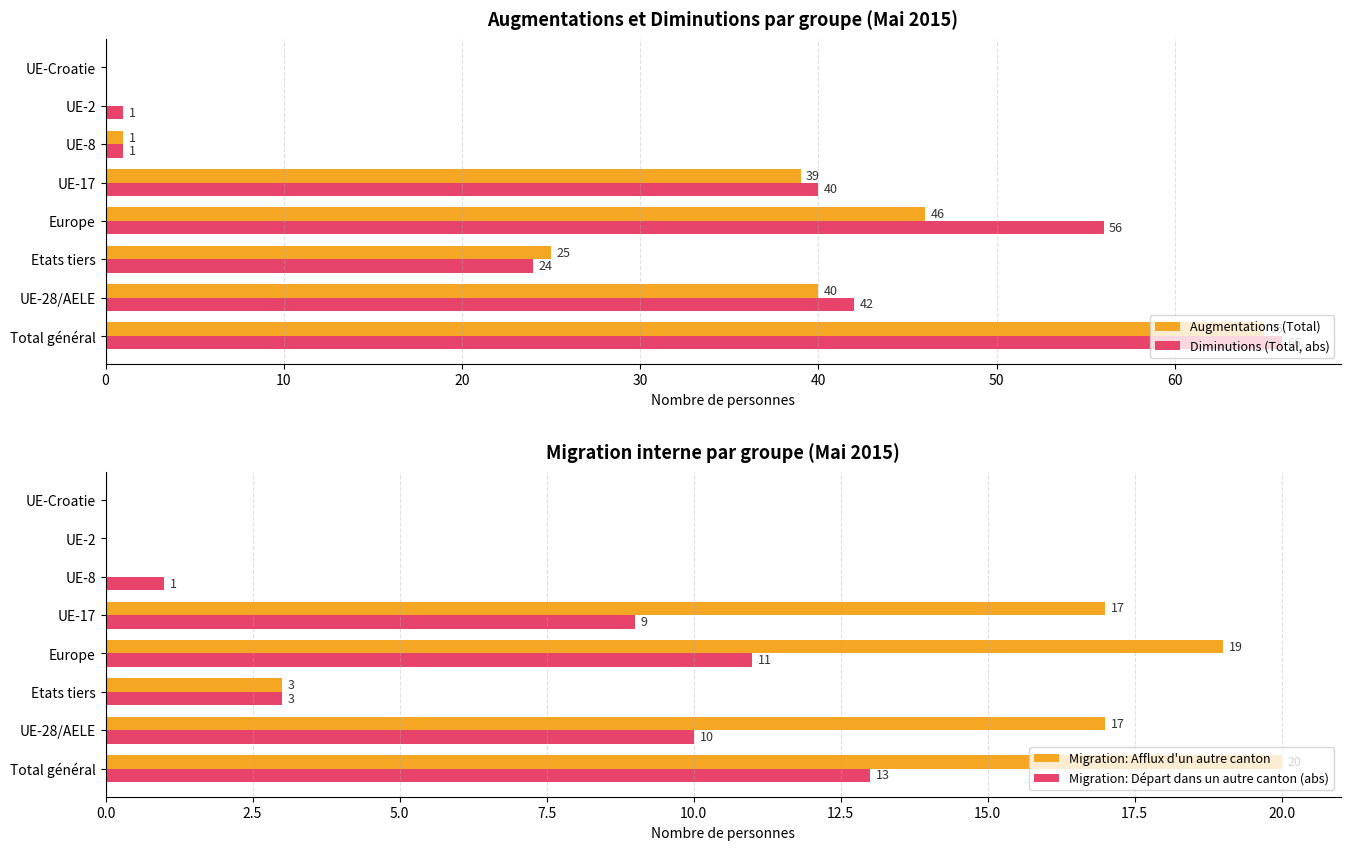

What is the sum of all Migration: Départ dans un autre canton (abs) values?

47